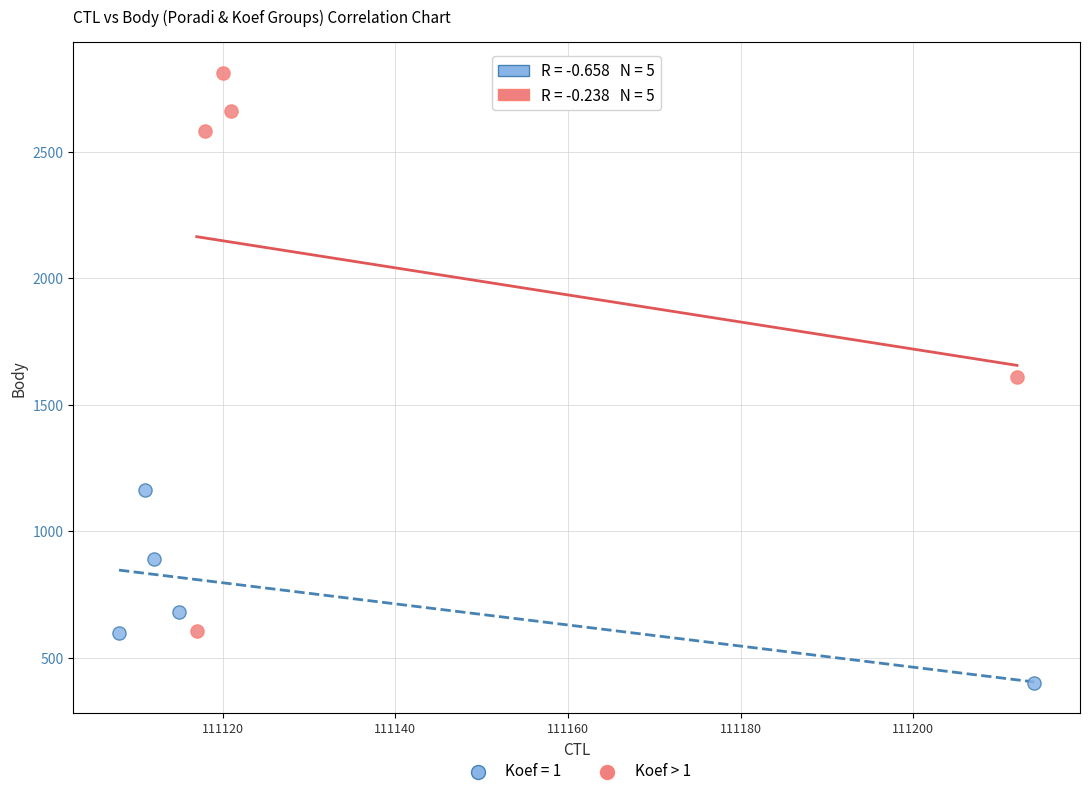

Which series contains the highest Y value?

Koef > 1